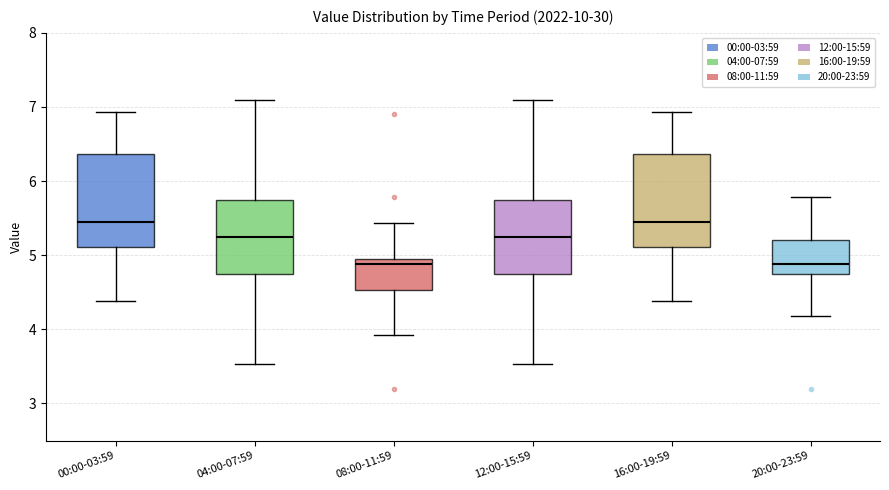

Where is the lower edge of the box for 08:00-11:59 on the y-axis? The values are not printed on the chart, so give them approximately, as read against the axis.

4.5